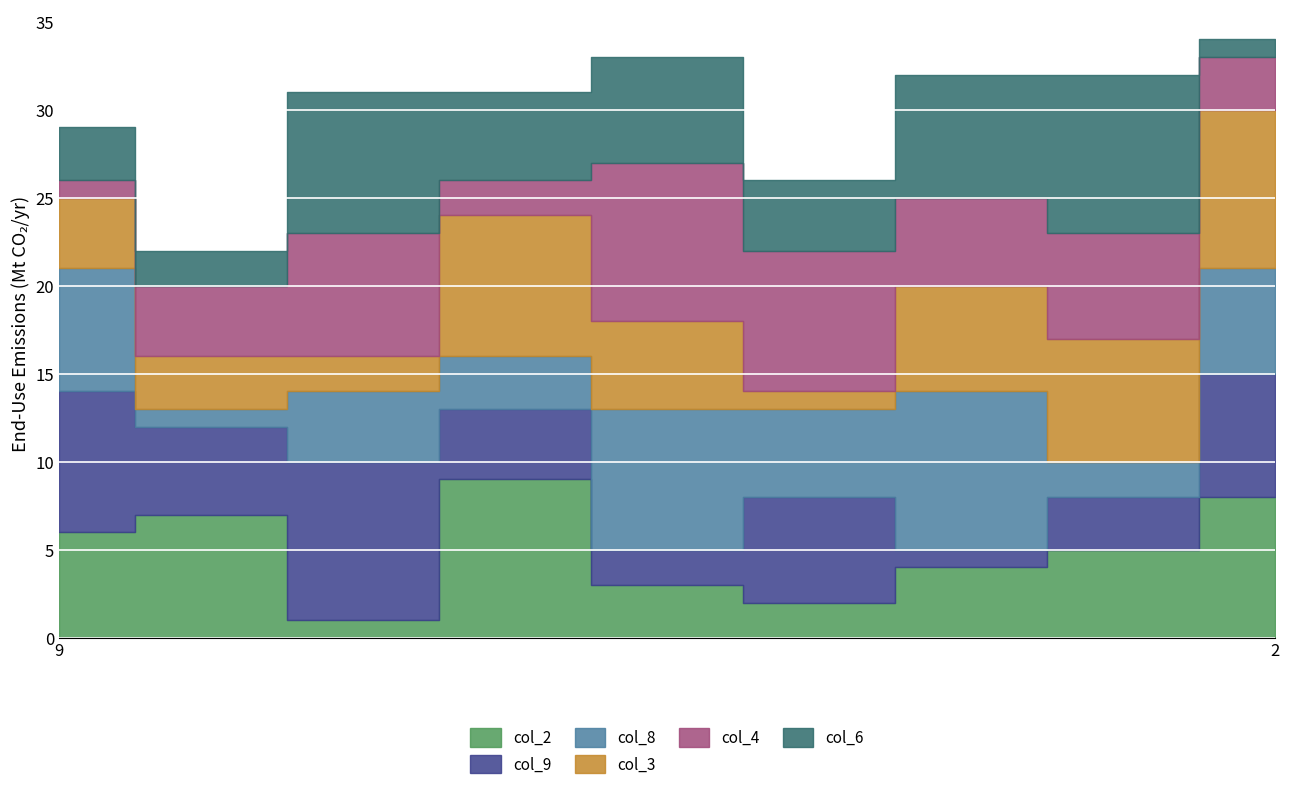

Between which two adjacent categories do col_9 and col_4 first intersect?

6 and 4